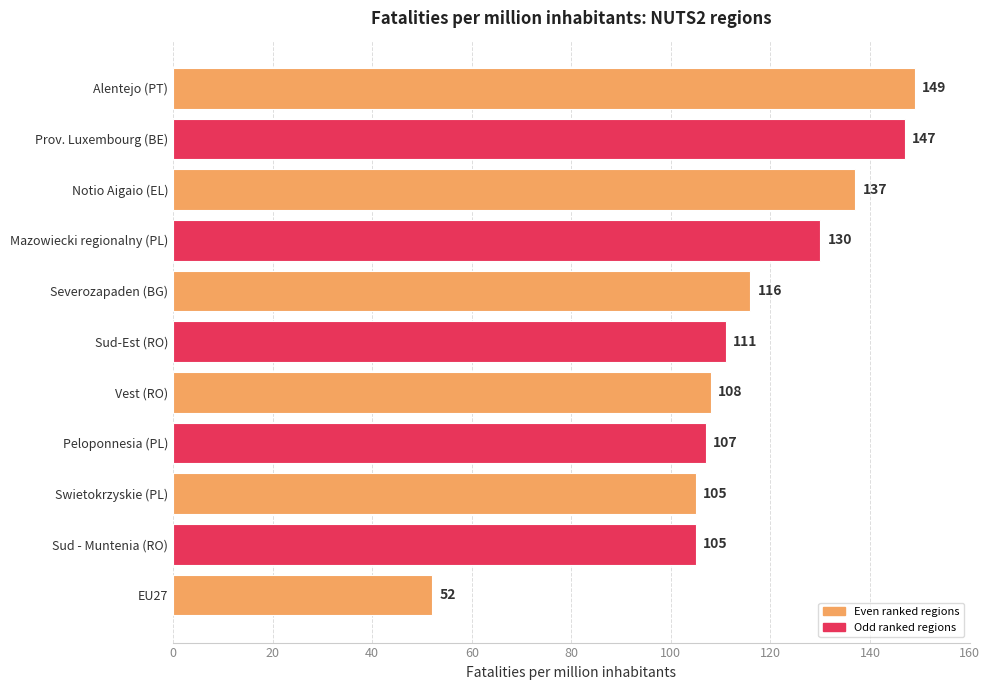

What is the average value?

115